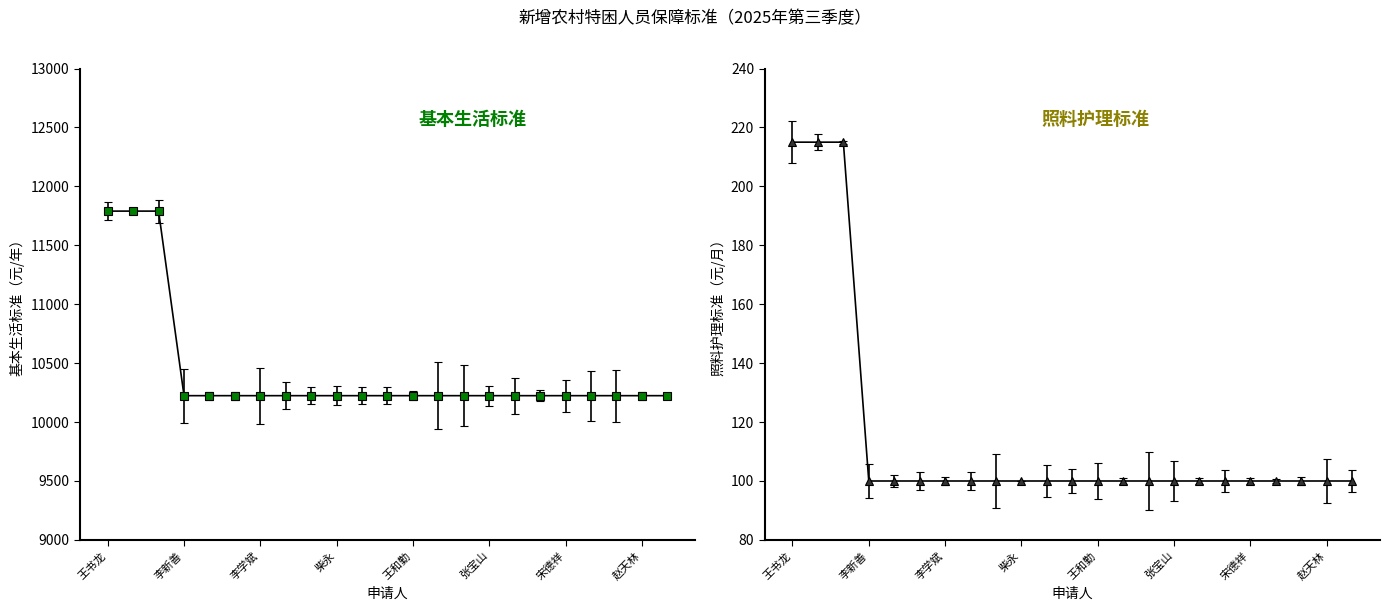

Rank the series by their maximum value, from highest to lowest.

基本生活标准（元/年）, 照料护理标准（元/月）